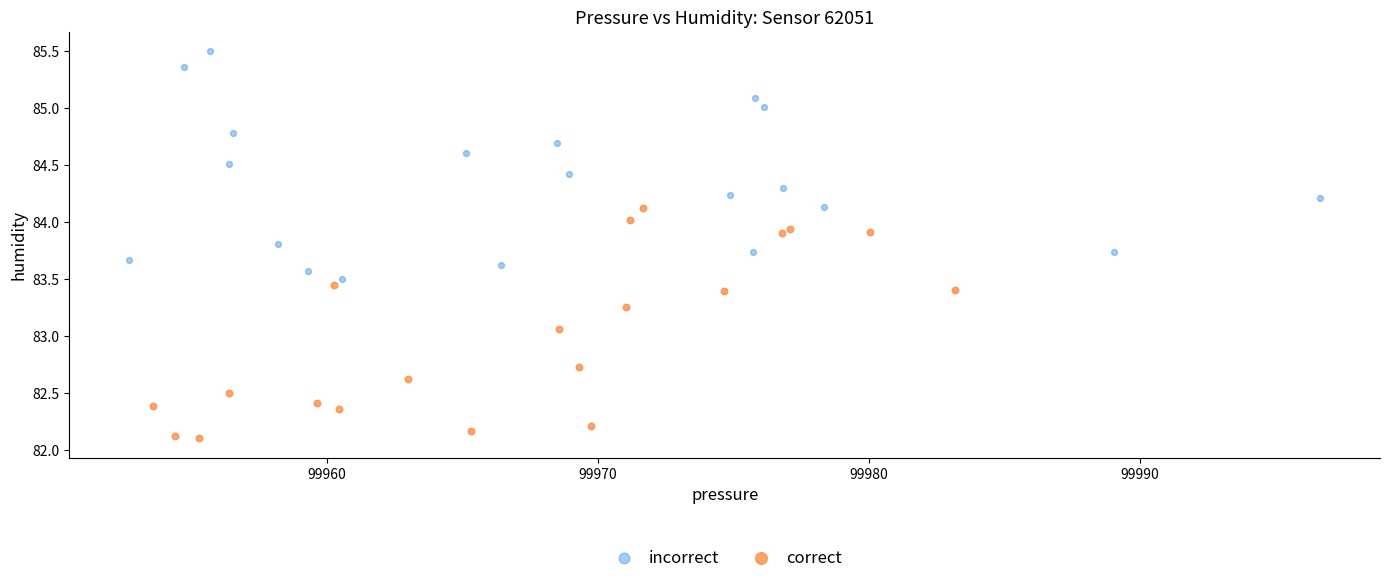

Which series reaches the minimum Y coordinate?

correct